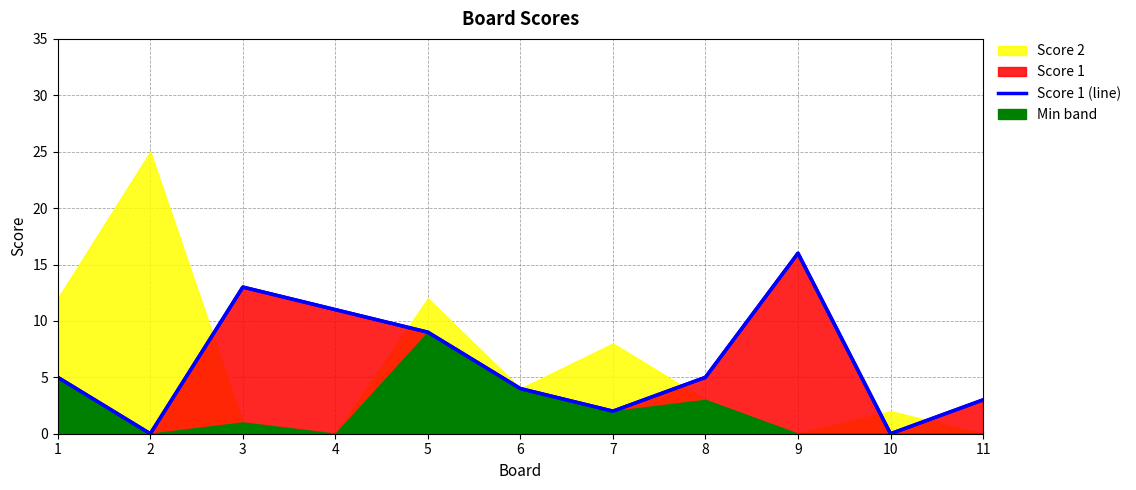

What is the ratio of the value at 4 to the value at 6?

2.8